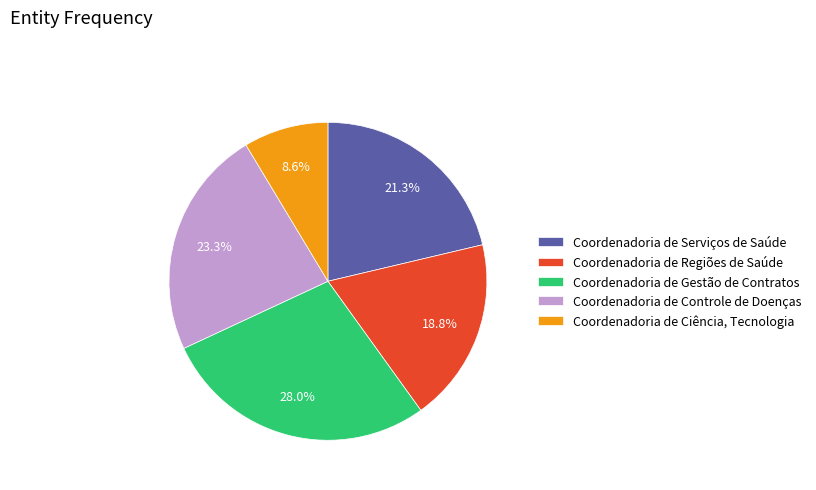

To the nearest percent, what is the average slice percentage?

20%